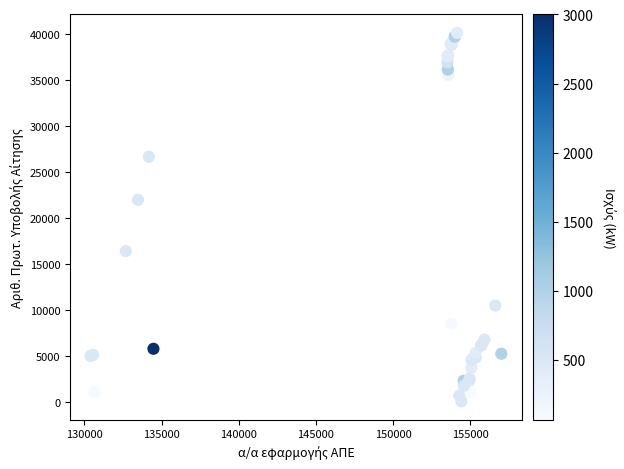

What Y value in the scatter plot is closest to 20100?

21981